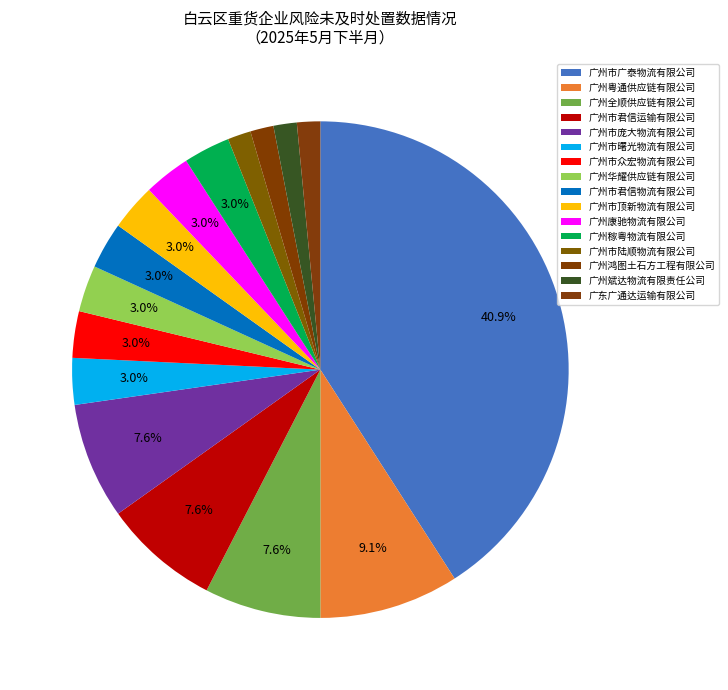

Count the number of slices in the pie.

16